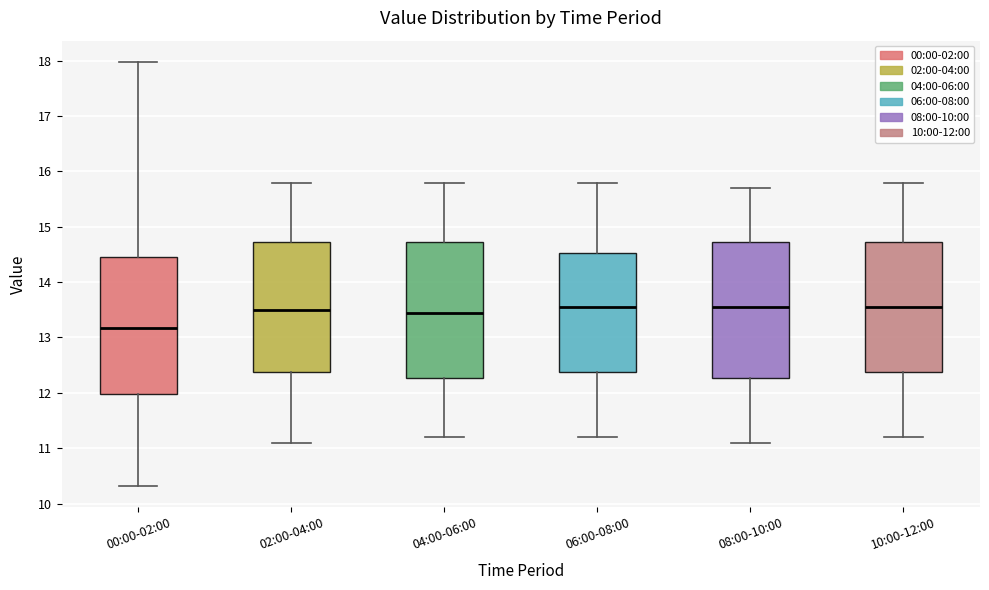

Reading left to right, transcribe this box plot: for each box, give where its median line is, the range the box spans, and where its two whiskers end, as read against the y-axis. The values are not printed on the chart, so give them approximately, as read against the axis.

00:00-02:00: median 13.2, box 12.0 to 14.5, whiskers 10.3 to 18.0
02:00-04:00: median 13.5, box 12.4 to 14.7, whiskers 11.1 to 15.8
04:00-06:00: median 13.5, box 12.3 to 14.7, whiskers 11.2 to 15.8
06:00-08:00: median 13.6, box 12.4 to 14.5, whiskers 11.2 to 15.8
08:00-10:00: median 13.6, box 12.3 to 14.7, whiskers 11.1 to 15.7
10:00-12:00: median 13.6, box 12.4 to 14.7, whiskers 11.2 to 15.8